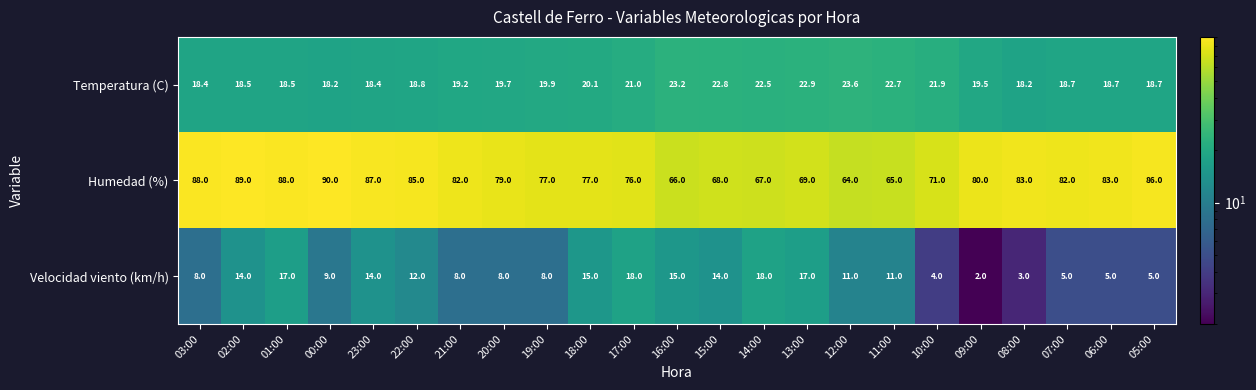

What is the total value across all series at 06:00?

106.7